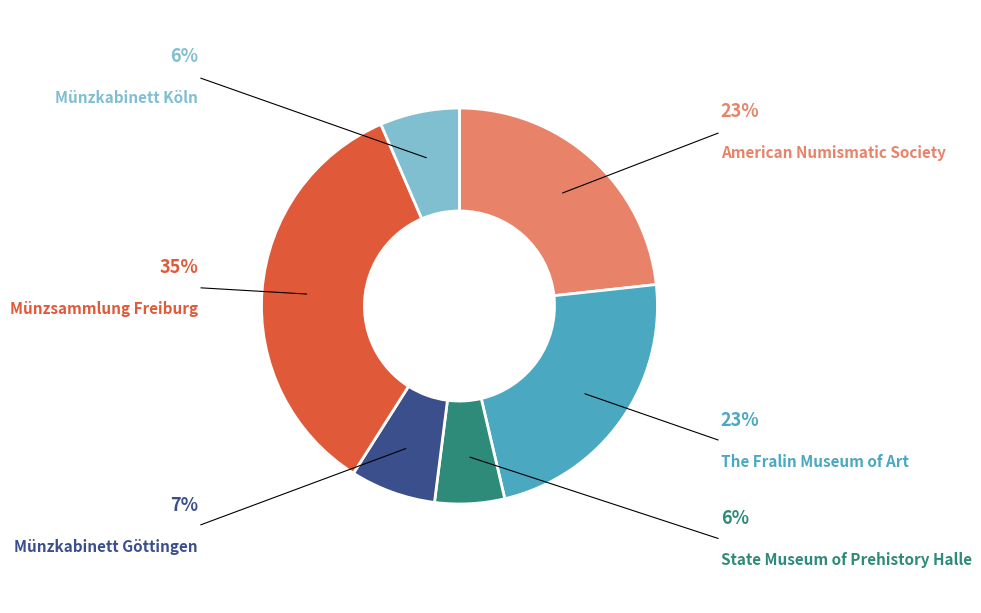

To the nearest percent, what percentage of the pie is The Fralin Museum of Art?

23%